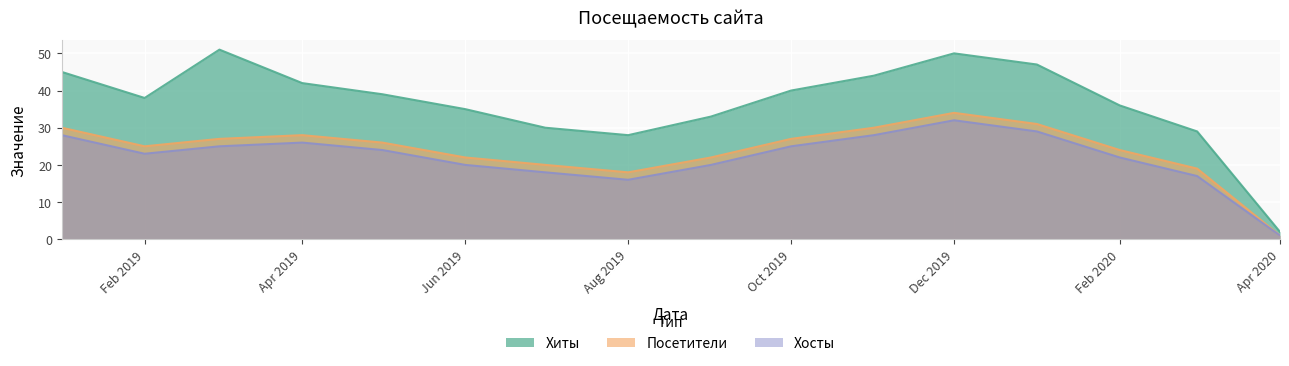

True or false: Посетители has a value of 27 at Oct 2019.

True